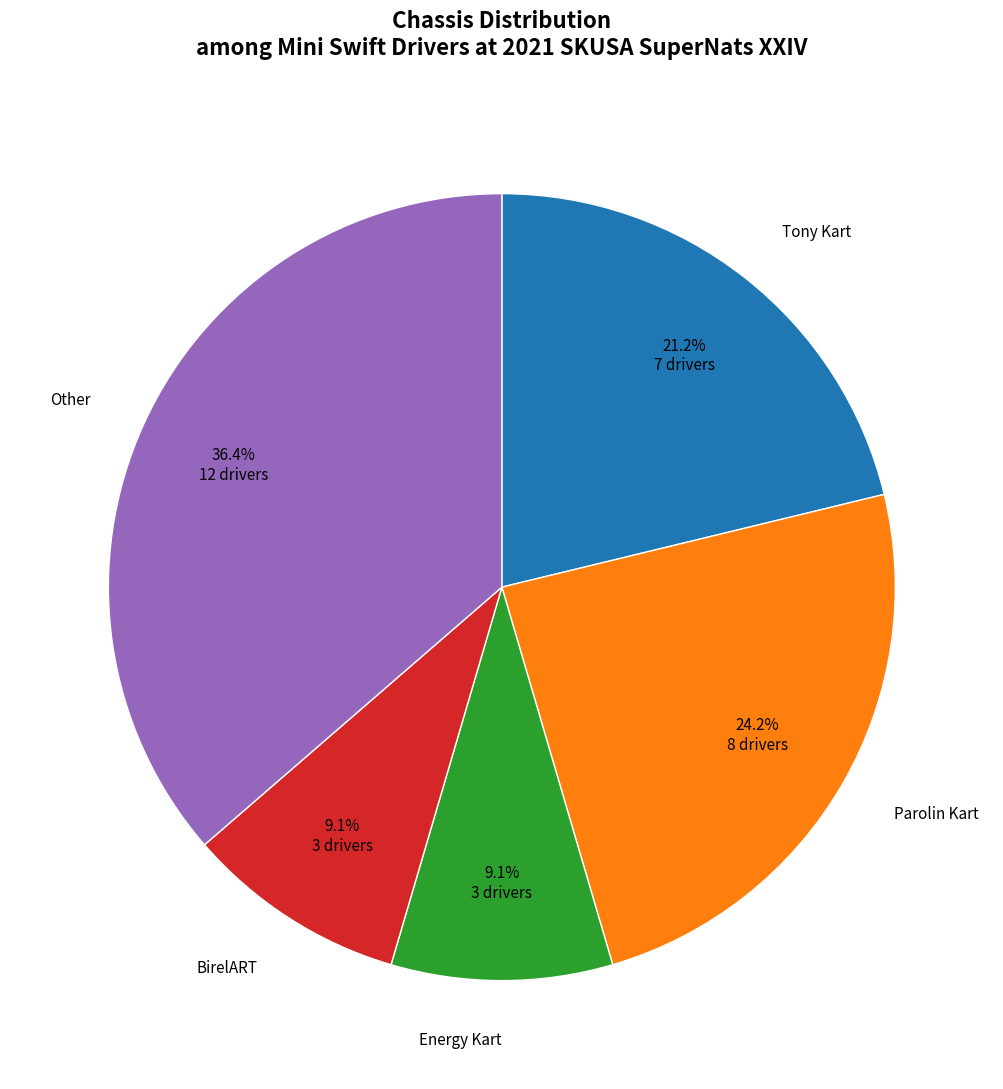

Is there any slice that represents more than half of the pie?

No